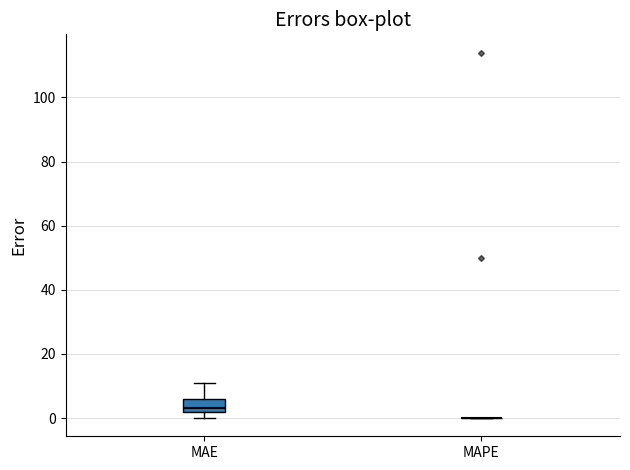

Reading left to right, transcribe this box plot: for each box, give where its median line is, the range the box spans, and where its two whiskers end, as read against the y-axis. The values are not printed on the chart, so give them approximately, as read against the axis.

MAE: median 4, box 2 to 6, whiskers 0 to 12
MAPE: box collapsed to a line at 0, whiskers 0 to 0